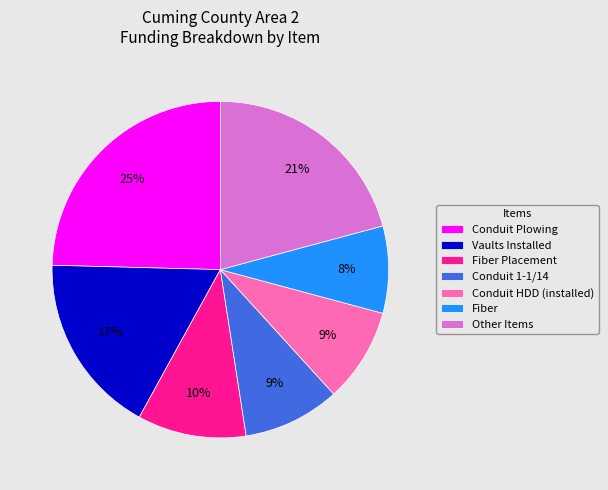

Is there any slice that represents more than half of the pie?

No